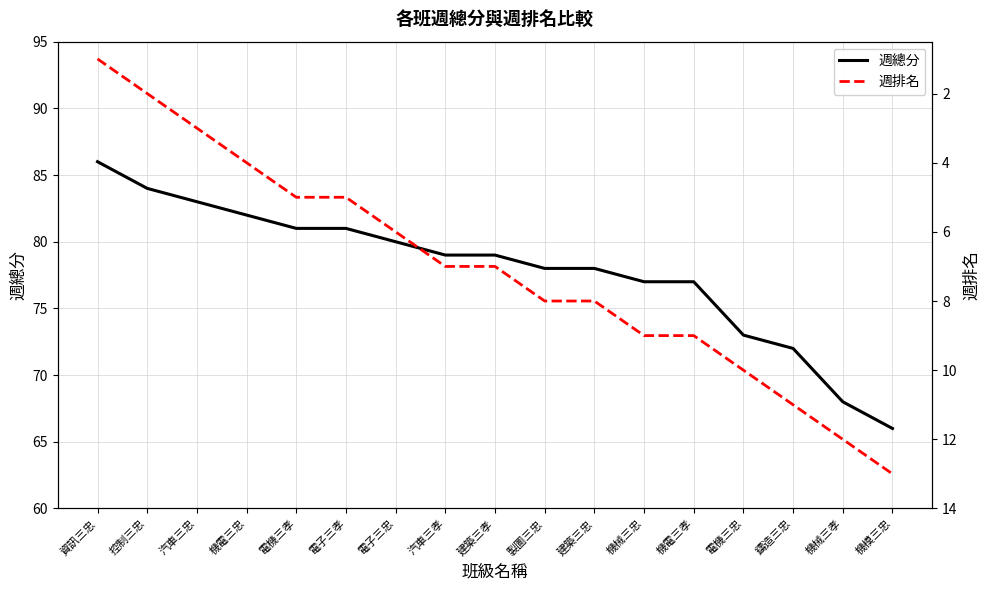

What is the minimum value shown in the chart?

1